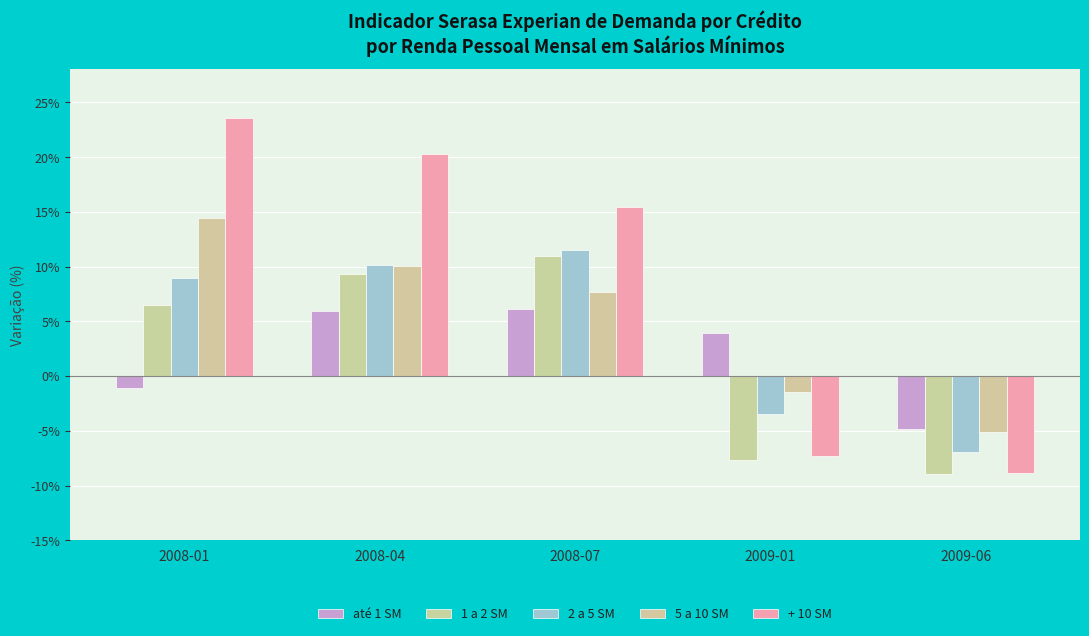

Reading left to right, list all the values displayed in this chart.

até 1 SM: -0.0	0.1	0.1	0.0	-0.0
1 a 2 SM: 0.1	0.1	0.1	-0.1	-0.1
2 a 5 SM: 0.1	0.1	0.1	-0.0	-0.1
5 a 10 SM: 0.1	0.1	0.1	-0.0	-0.1
+ 10 SM: 0.2	0.2	0.2	-0.1	-0.1